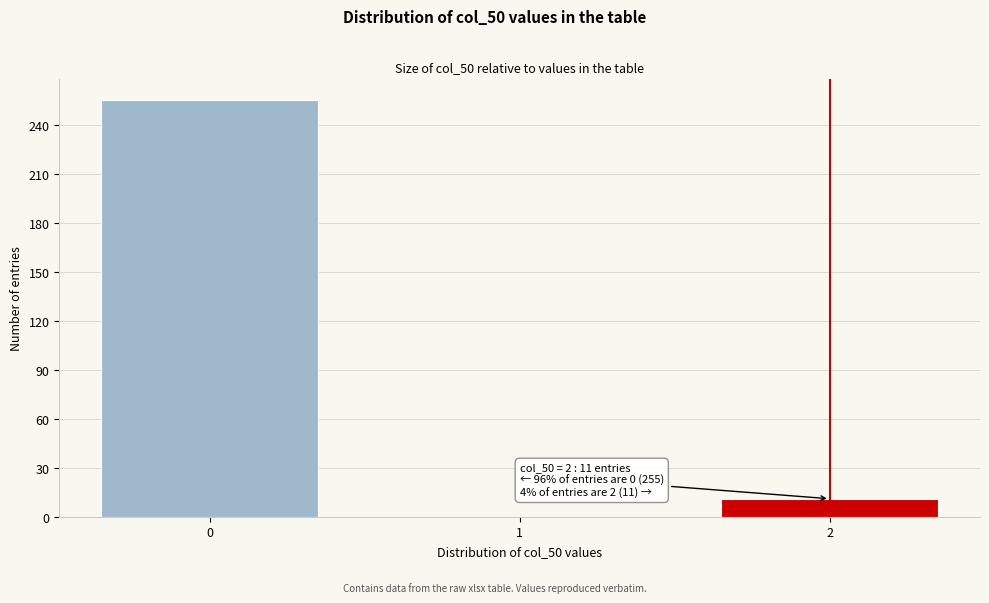

Reading left to right, list all the values displayed in this chart.

0=255	1=0	2=11